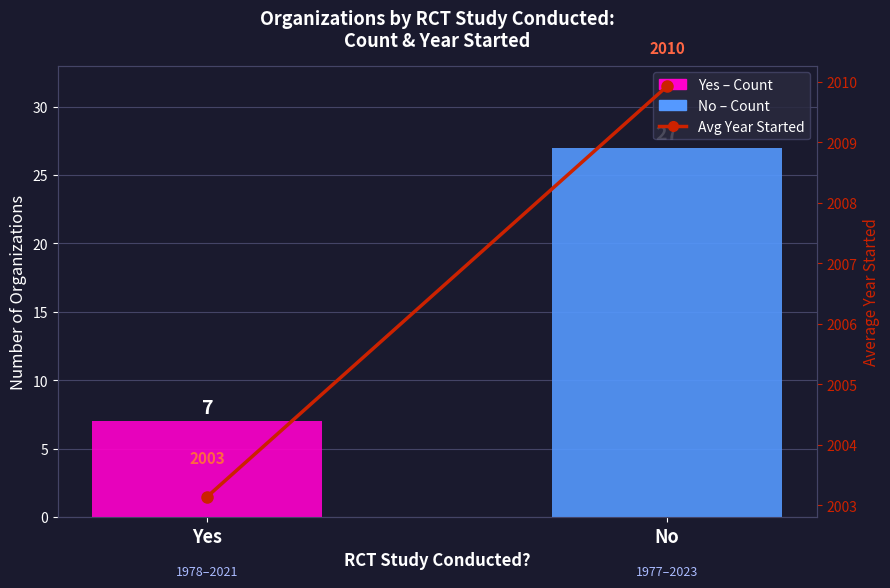

What is the smallest value displayed?

7.0